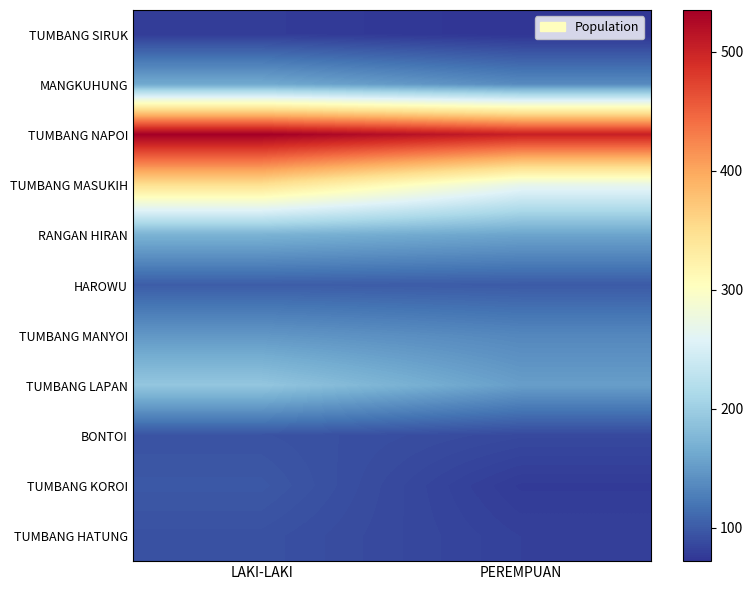

Reading right to left, what are all the values shown in this chart?

TUMBANG SIRUK: PEREMPUAN=72	LAKI-LAKI=78
MANGKUHUNG: PEREMPUAN=137	LAKI-LAKI=163
TUMBANG NAPOI: PEREMPUAN=503	LAKI-LAKI=535
TUMBANG MASUKIH: PEREMPUAN=270	LAKI-LAKI=349
RANGAN HIRAN: PEREMPUAN=158	LAKI-LAKI=171
HAROWU: PEREMPUAN=100	LAKI-LAKI=102
TUMBANG MANYOI: PEREMPUAN=134	LAKI-LAKI=147
TUMBANG LAPAN: PEREMPUAN=153	LAKI-LAKI=192
BONTOI: PEREMPUAN=87	LAKI-LAKI=94
TUMBANG KOROI: PEREMPUAN=77	LAKI-LAKI=98
TUMBANG HATUNG: PEREMPUAN=81	LAKI-LAKI=93